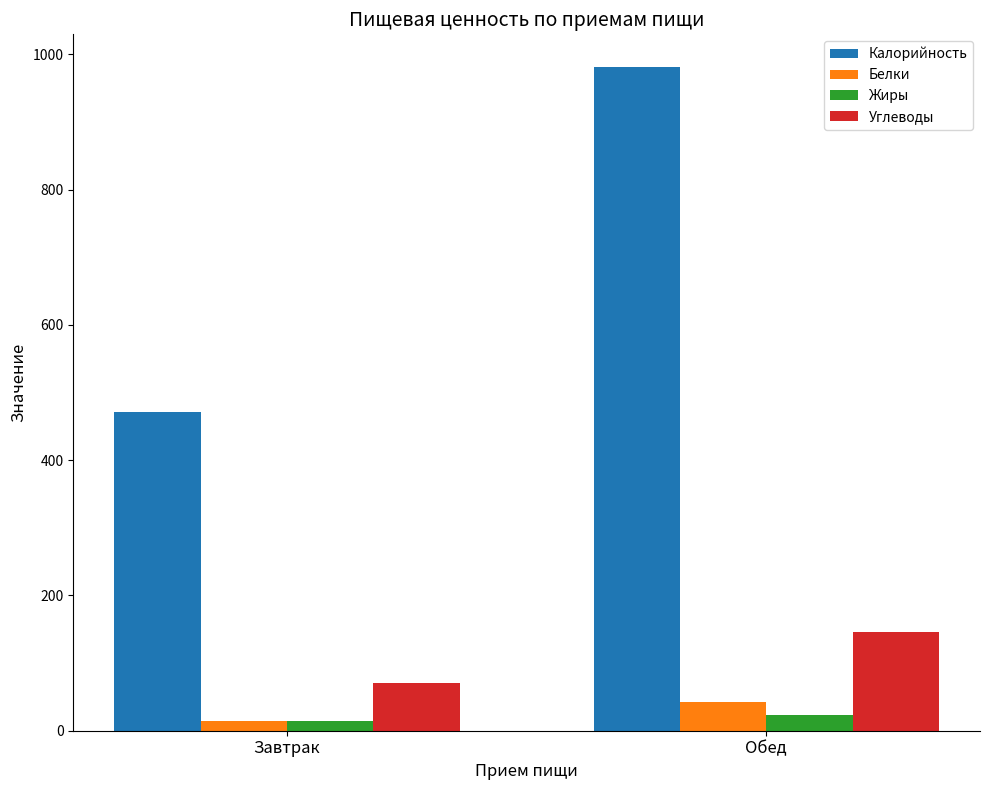

Which label corresponds to the largest value in the chart?

Обед